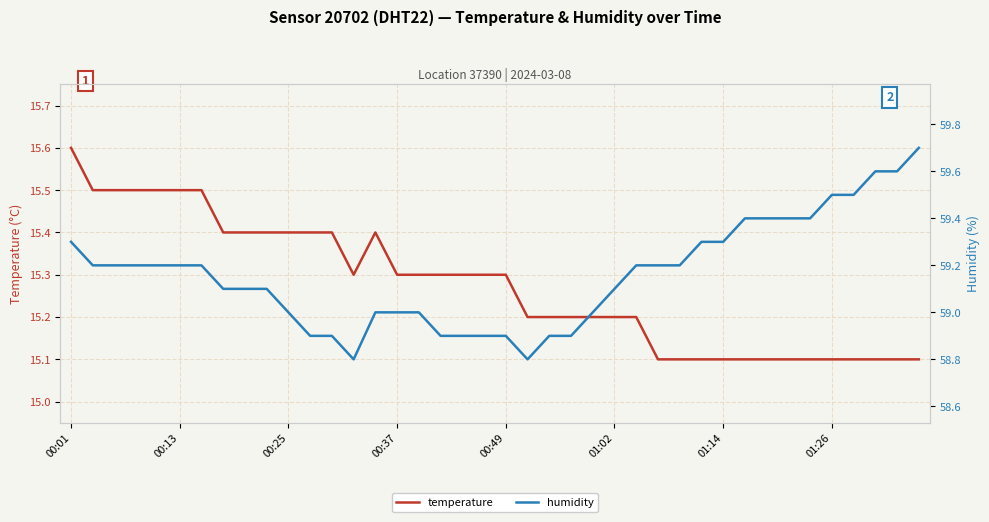

Between 38 and 39, which series saw the biggest shift?

humidity